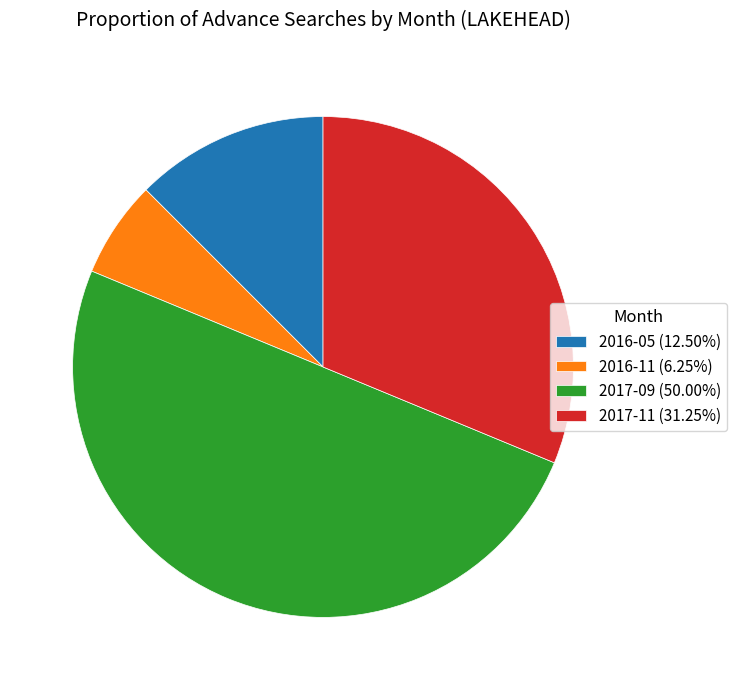

Do 2017-11 (31.25%) and 2016-11 (6.25%) together represent more than half of the pie?

No